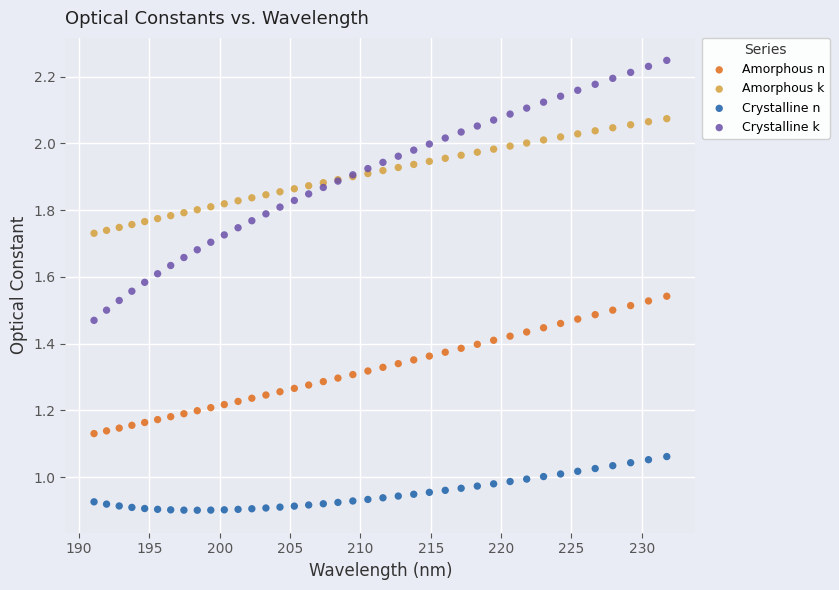

Which series has the widest spread of Y values?

Crystalline k